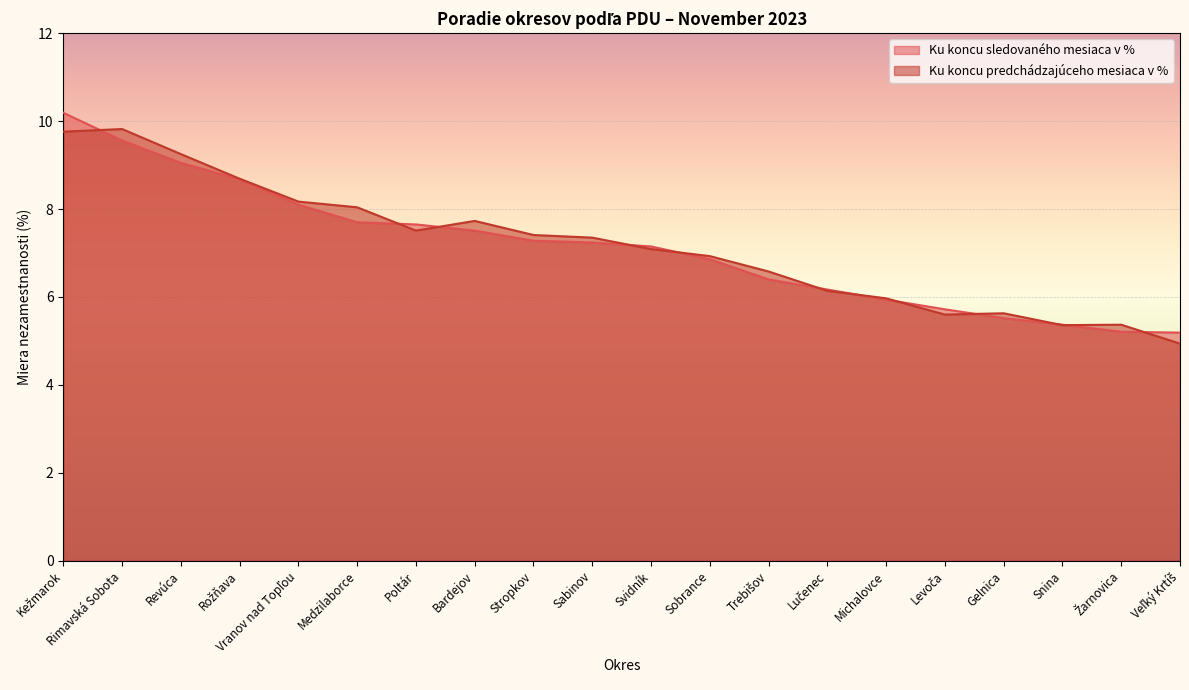

Reading left to right, list all the values displayed in this chart.

Ku koncu sledovaného mesiaca v %: 10.2	9.6	9.1	8.7	8.1	7.7	7.7	7.5	7.3	7.2	7.2	6.9	6.4	6.2	5.9	5.7	5.5	5.4	5.2	5.2
Ku koncu predchádzajúceho mesiaca v %: 9.8	9.8	9.2	8.7	8.2	8.0	7.5	7.7	7.4	7.3	7.1	6.9	6.6	6.1	6.0	5.6	5.6	5.4	5.4	4.9